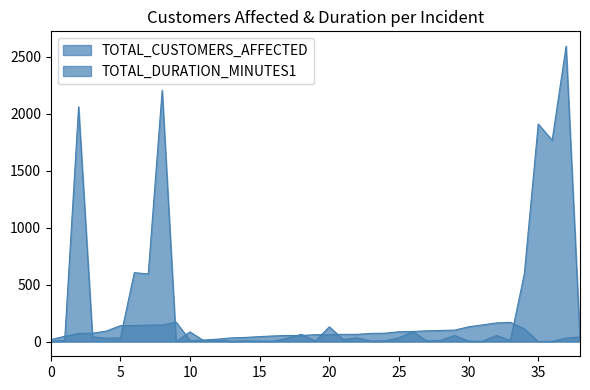

What is the minimum value for TOTAL_CUSTOMERS_AFFECTED?

1